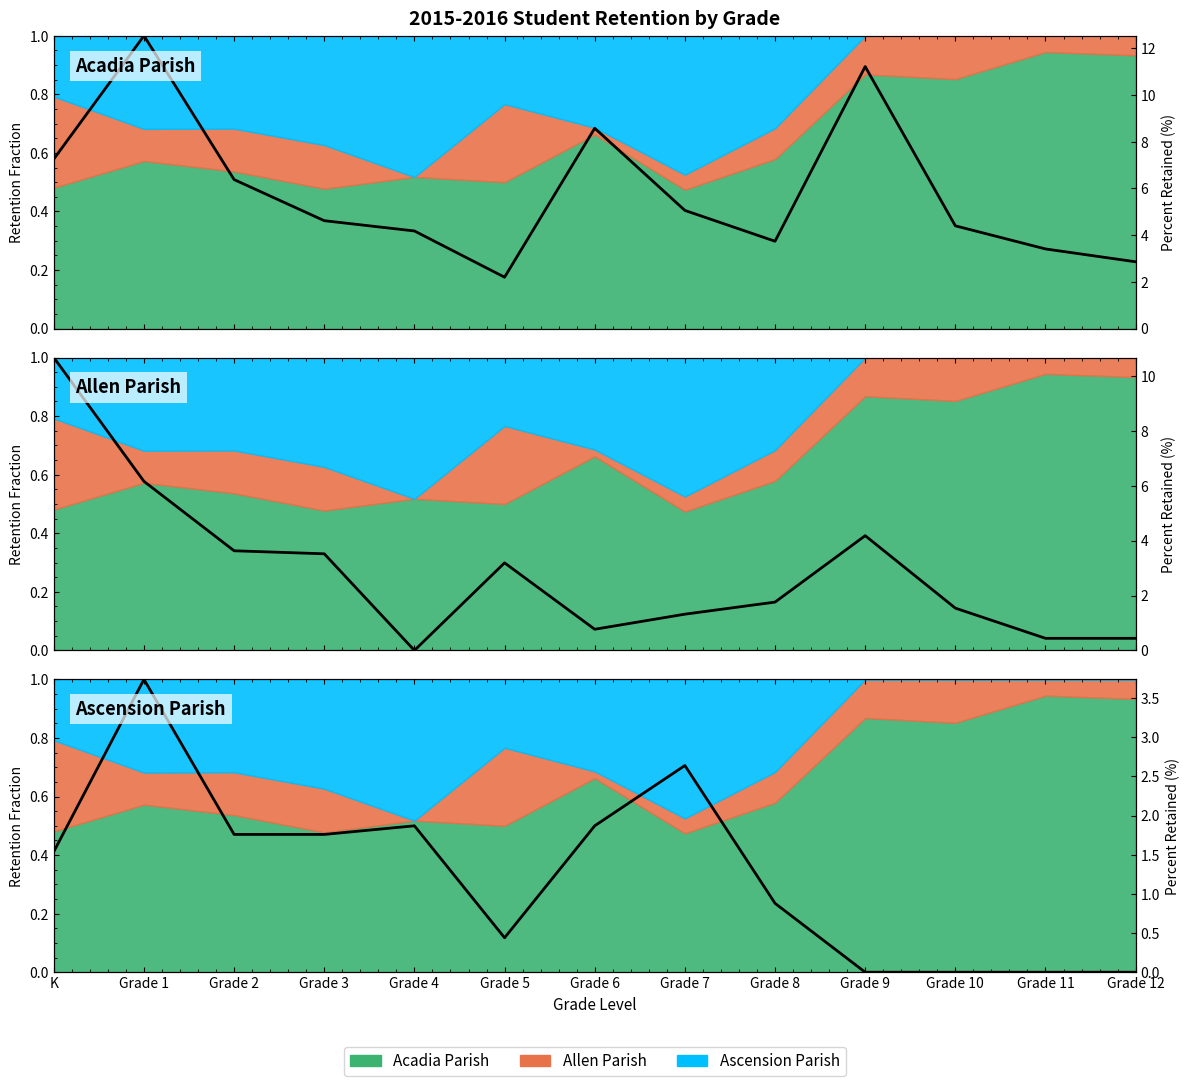

What position from the right is Grade 5?

8